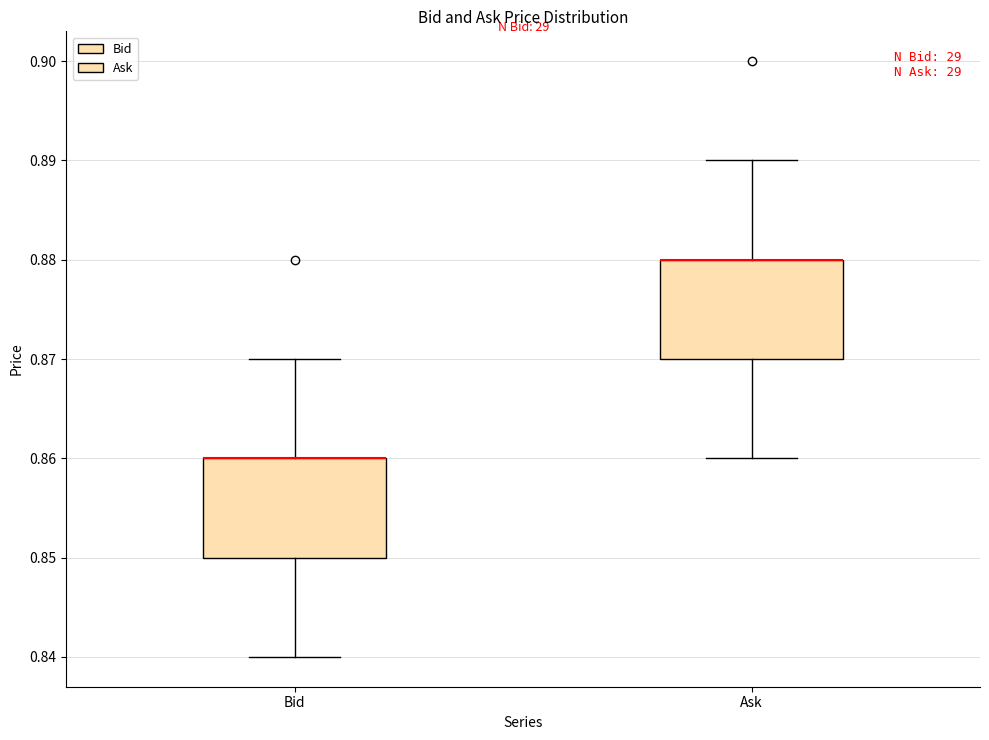

Reading left to right, read every box against the y-axis: the position of its median line, the range the box covers, and the ends of its whiskers. The values are not printed on the chart, so give them approximately, as read against the axis.

Bid: median 0.86 (drawn on the box's upper edge), box 0.85 to 0.86, whiskers 0.84 to 0.87
Ask: median 0.88 (drawn on the box's upper edge), box 0.87 to 0.88, whiskers 0.86 to 0.89